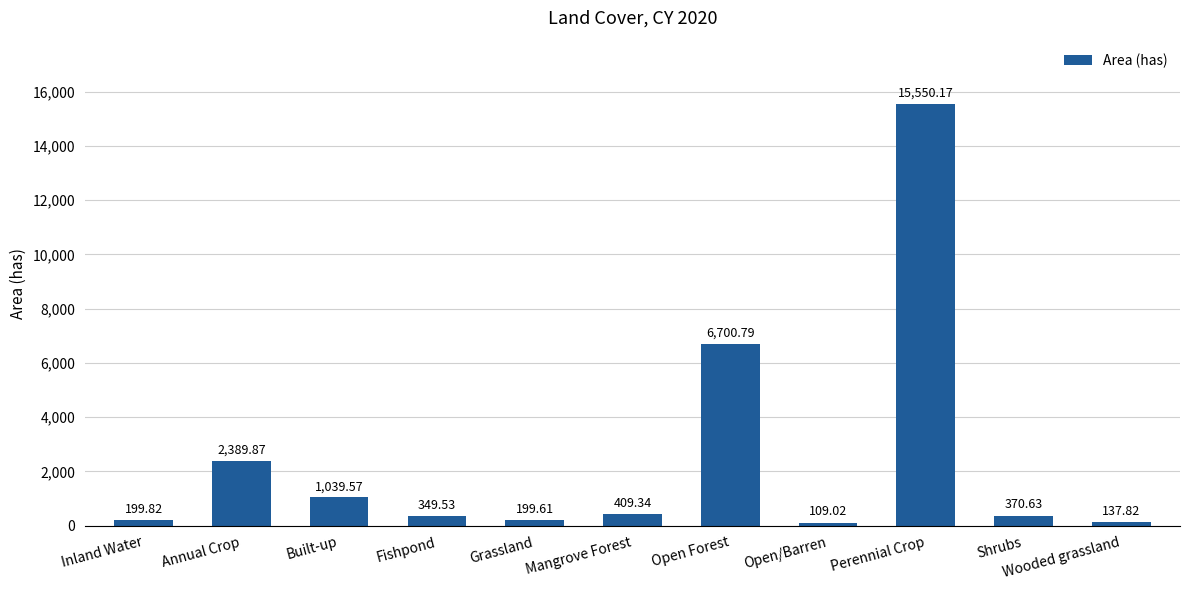

List the labels in order of value, largest first.

Perennial Crop, Open Forest, Annual Crop, Built-up, Mangrove Forest, Shrubs, Fishpond, Inland Water, Grassland, Wooded grassland, Open/Barren